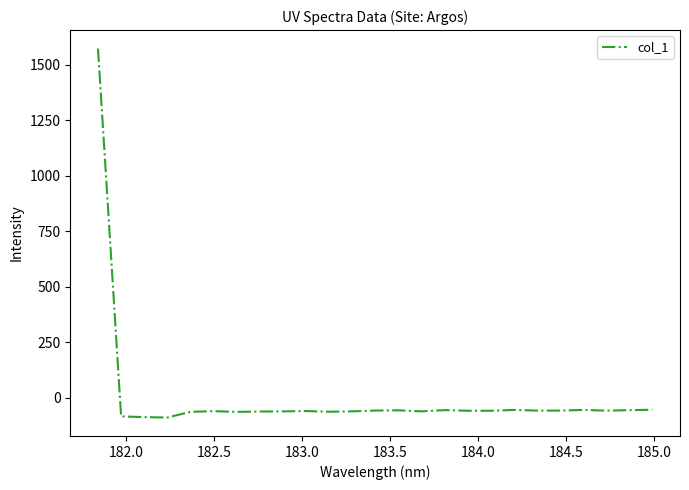

What is the difference between the maximum and minimum values?

1662.2